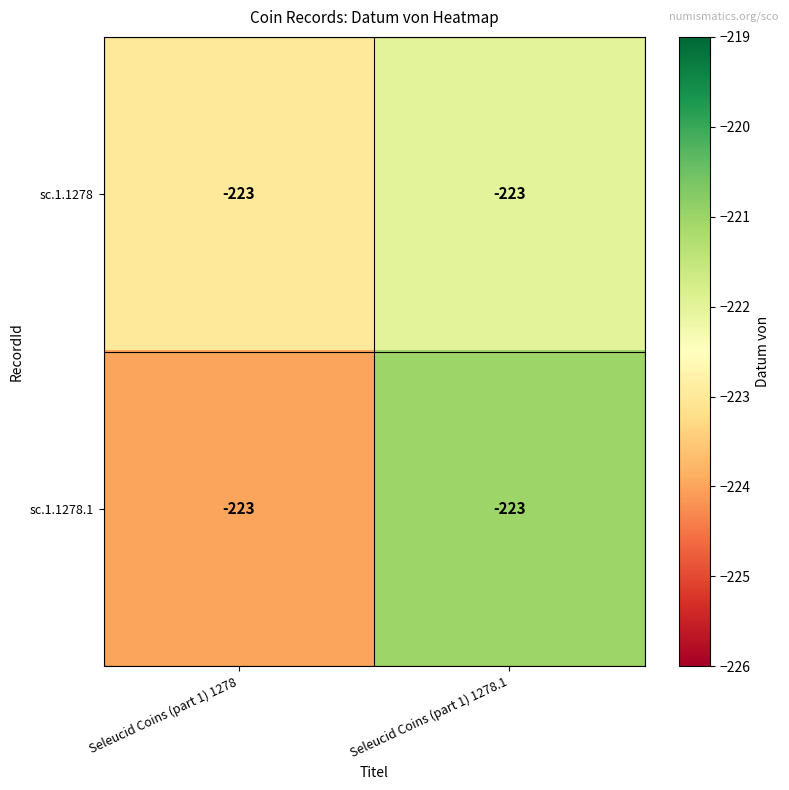

Which category has the lowest value in the sc.1.1278 series?

Seleucid Coins (part 1) 1278